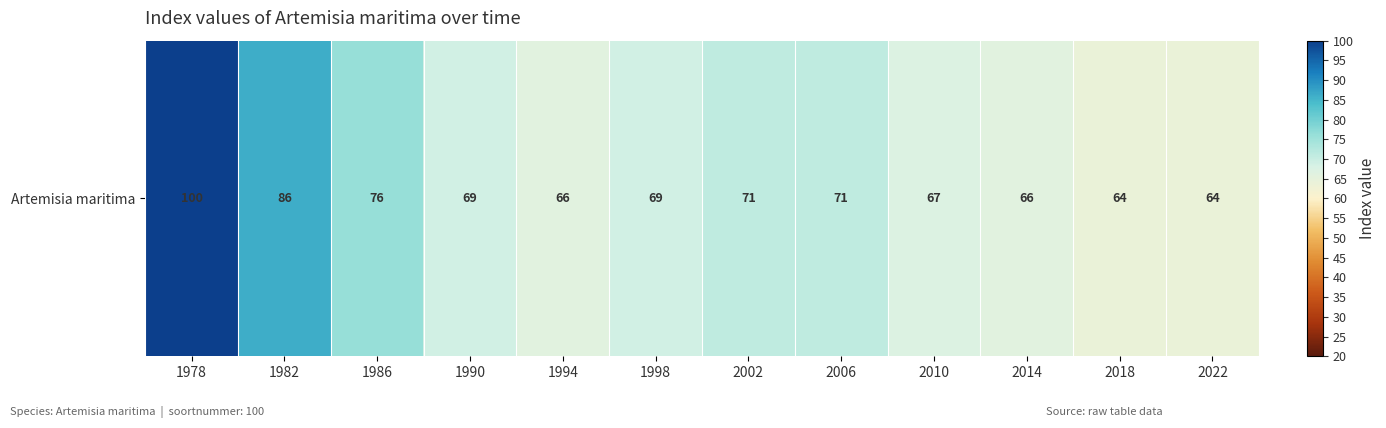

What is the change in value from 1978 to 2002?

-29